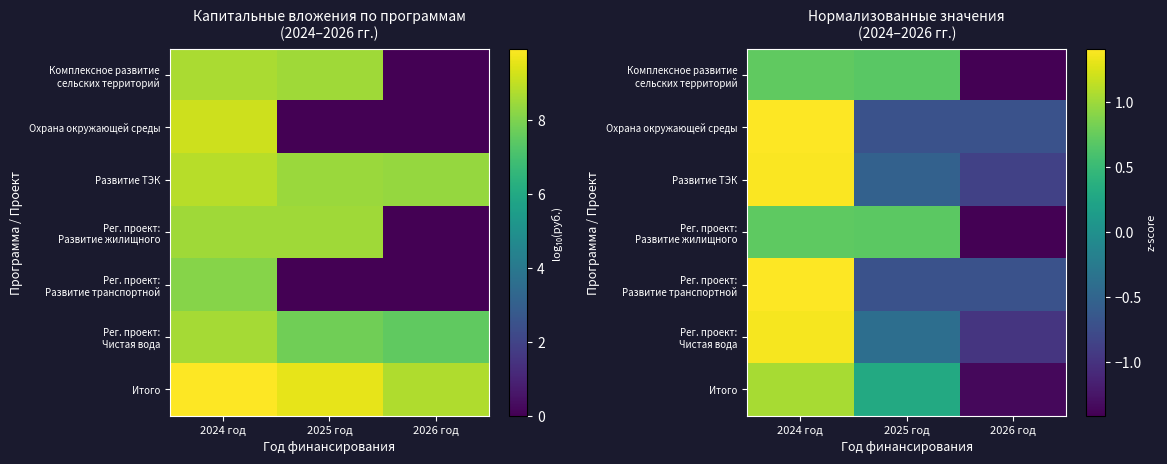

What is the sum of the Итого values at 2026 год and 2025 год?

-1.0